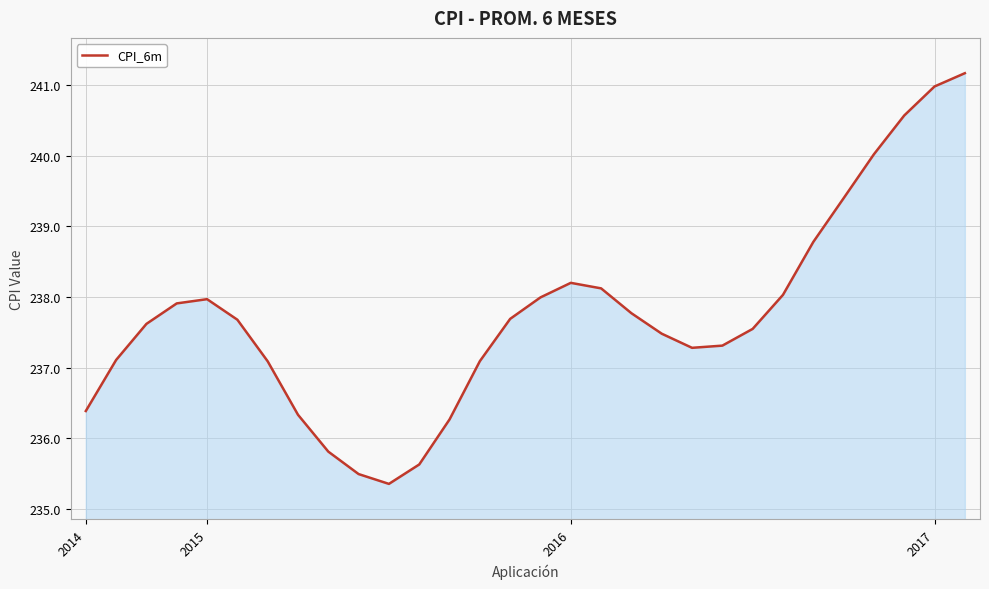

What is the maximum value shown in the chart?

241.2